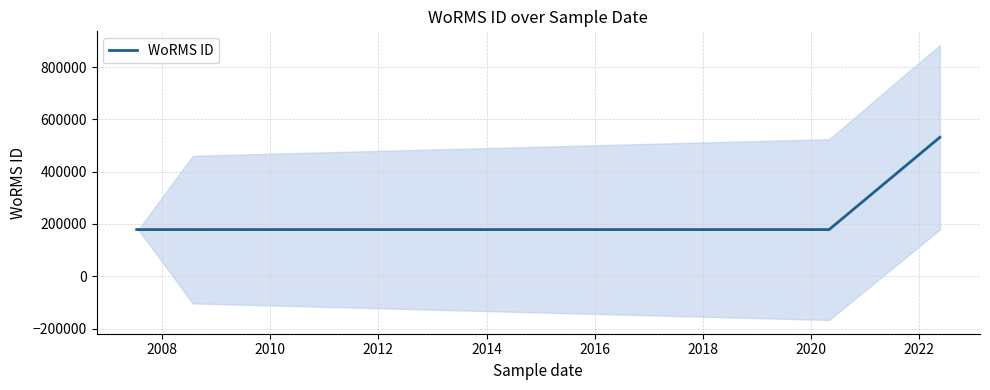

Is it true that the value at 2008 is 311184?

False